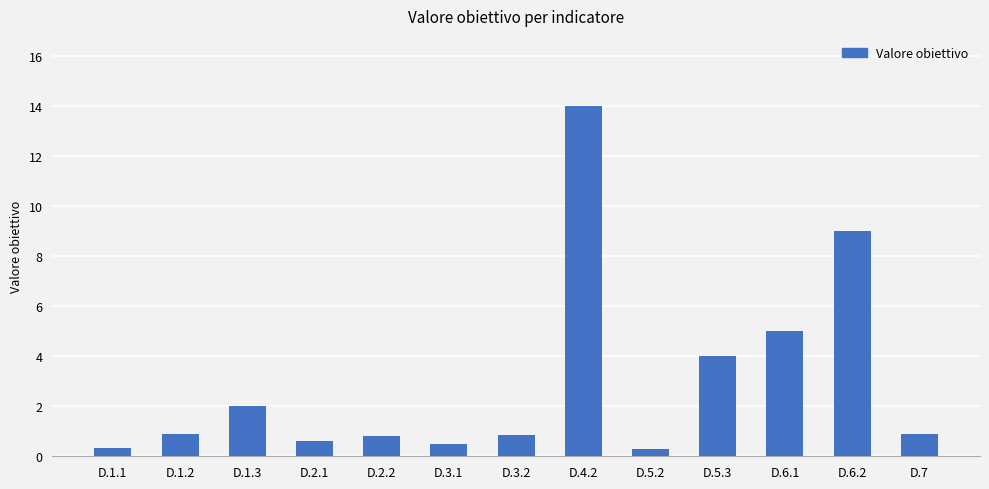

Which label corresponds to the largest value in the chart?

D.4.2